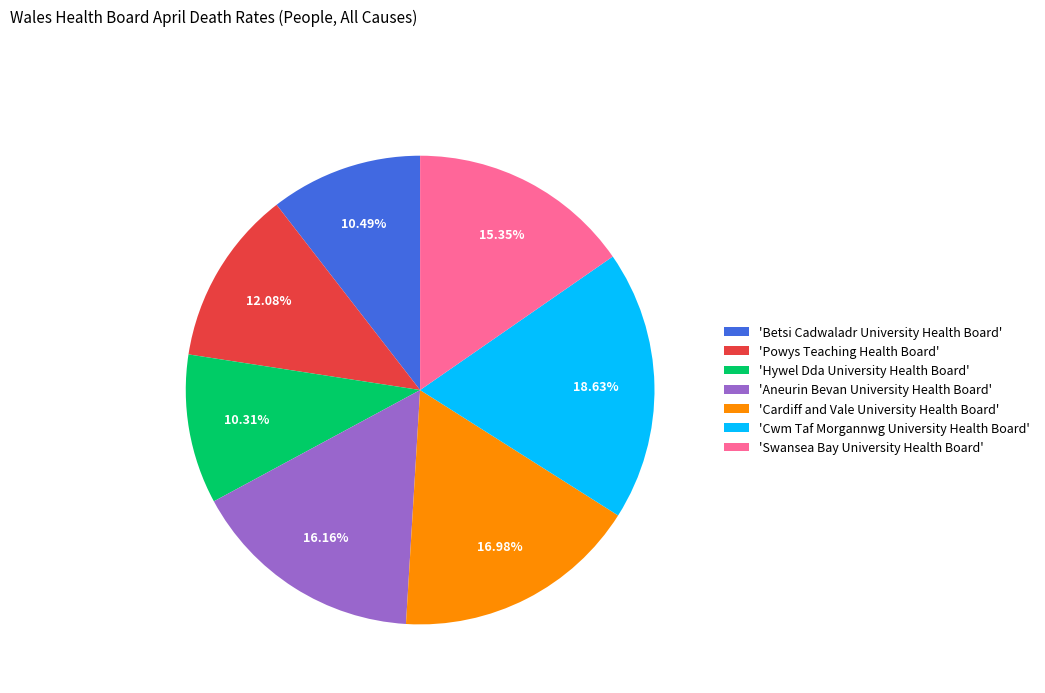

What is the ratio of the value at 'Powys Teaching Health Board' to the value at 'Cardiff and Vale University Health Board'?

0.7